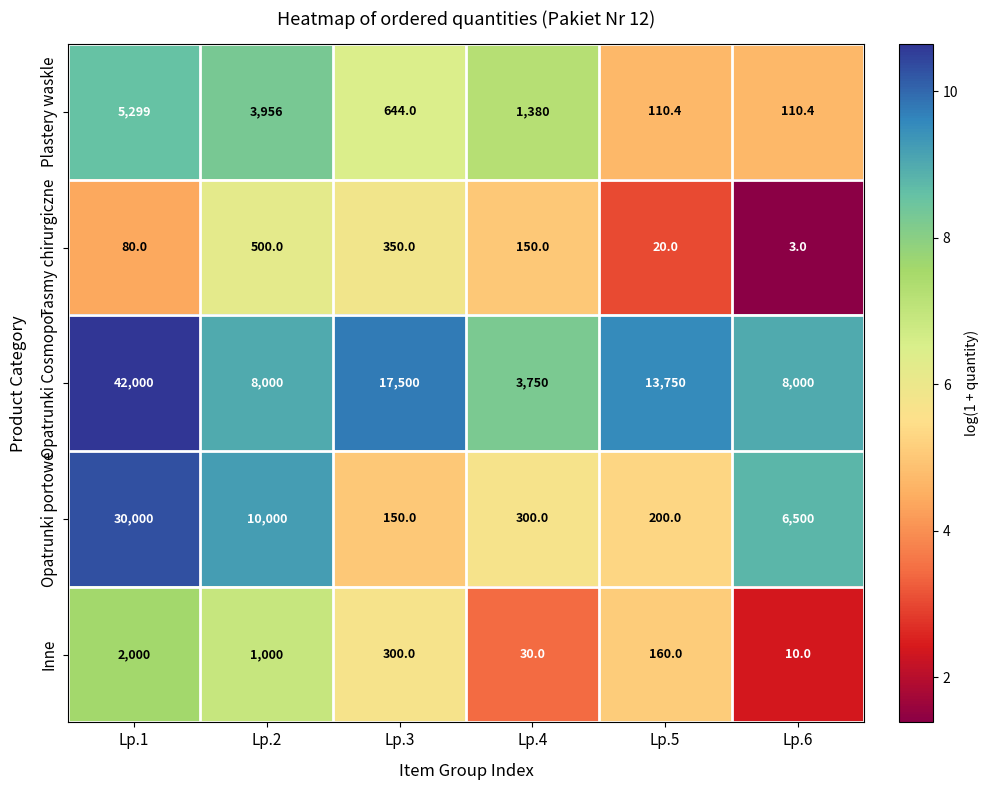

How many values in the Plastery waskle series are below 1380?

3